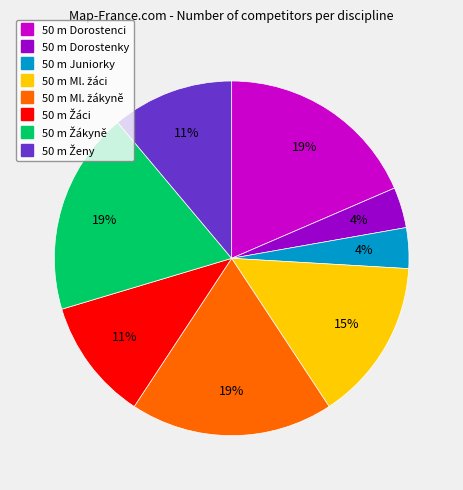

What percentage is the 50 m Dorostenky slice, to the nearest percent?

4%